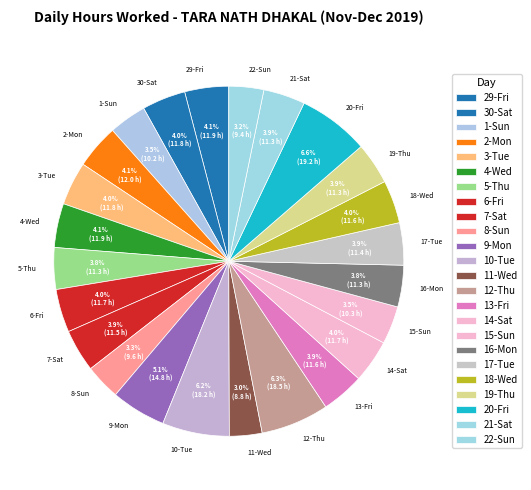

Combined, what portion of the pie is 6-Fri and 8-Sun?

7.3%